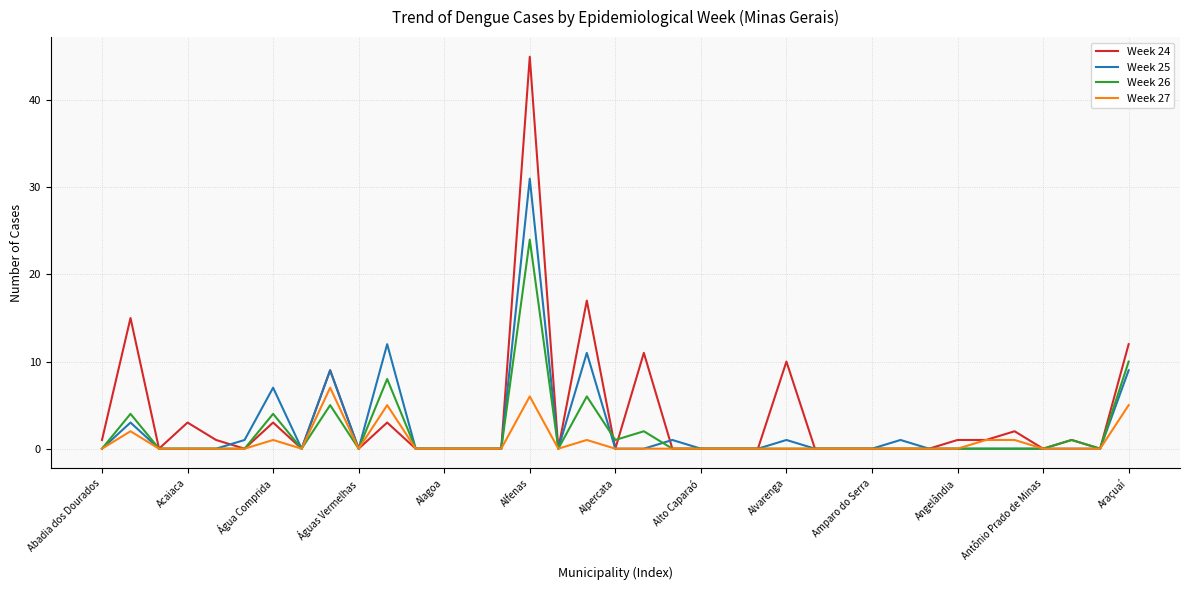

Which series has the largest range (max minus min)?

Week 24